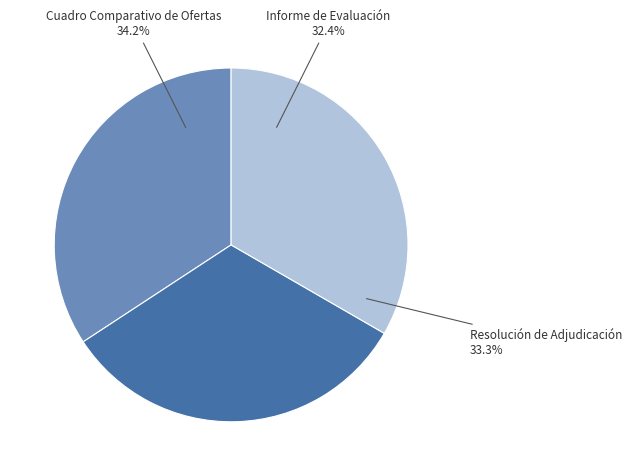

True or false: Informe de Evaluación accounts for 46% of the total.

False